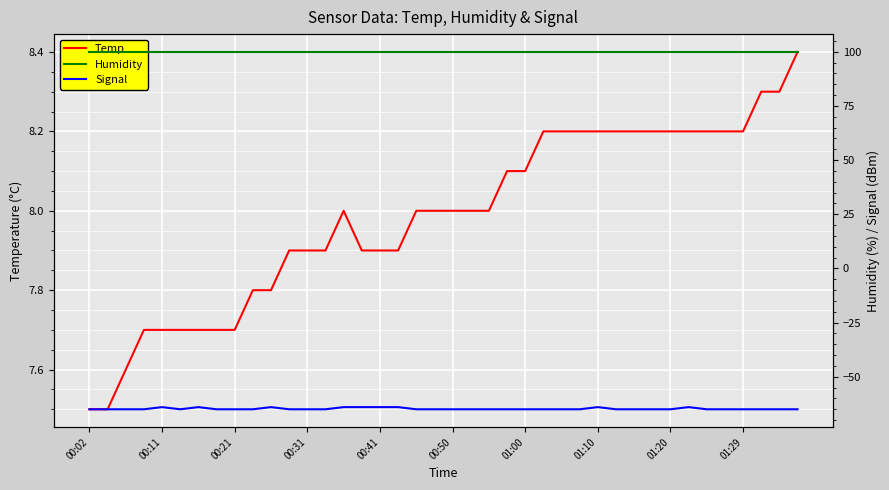

Which series has the largest range (max minus min)?

Signal